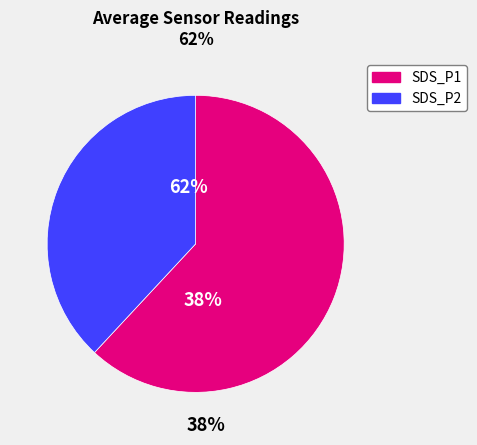

Between SDS_P1 and SDS_P2, which is larger?

SDS_P1